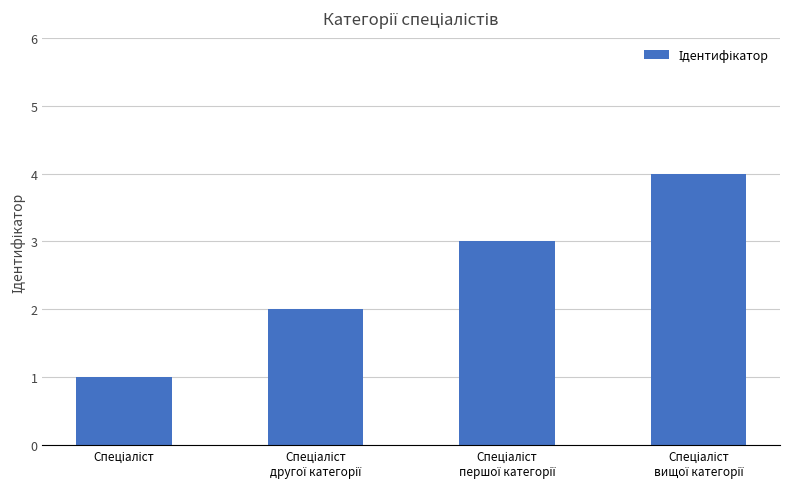

What is the sum of all values?

10